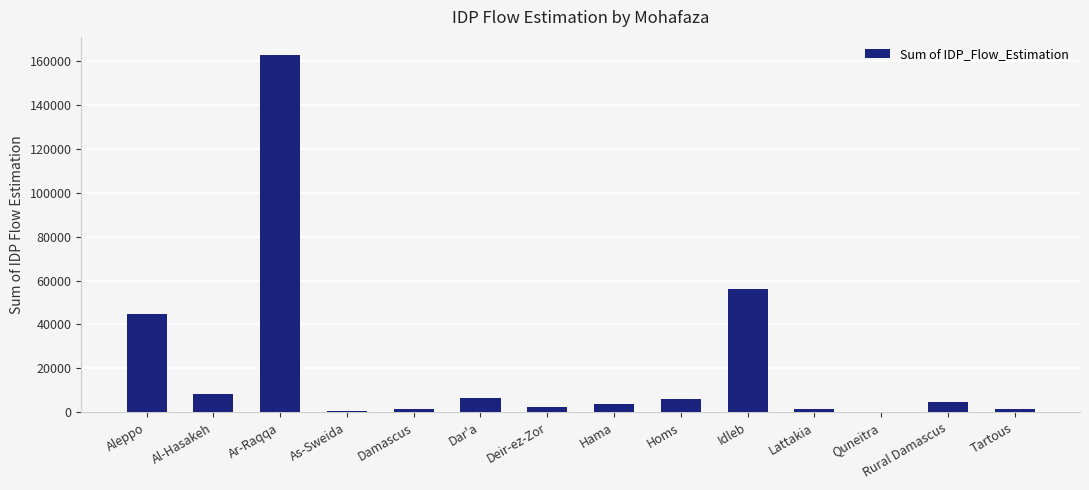

Approximately how many times larger is the value at Dar'a compared to Hama?

1.7